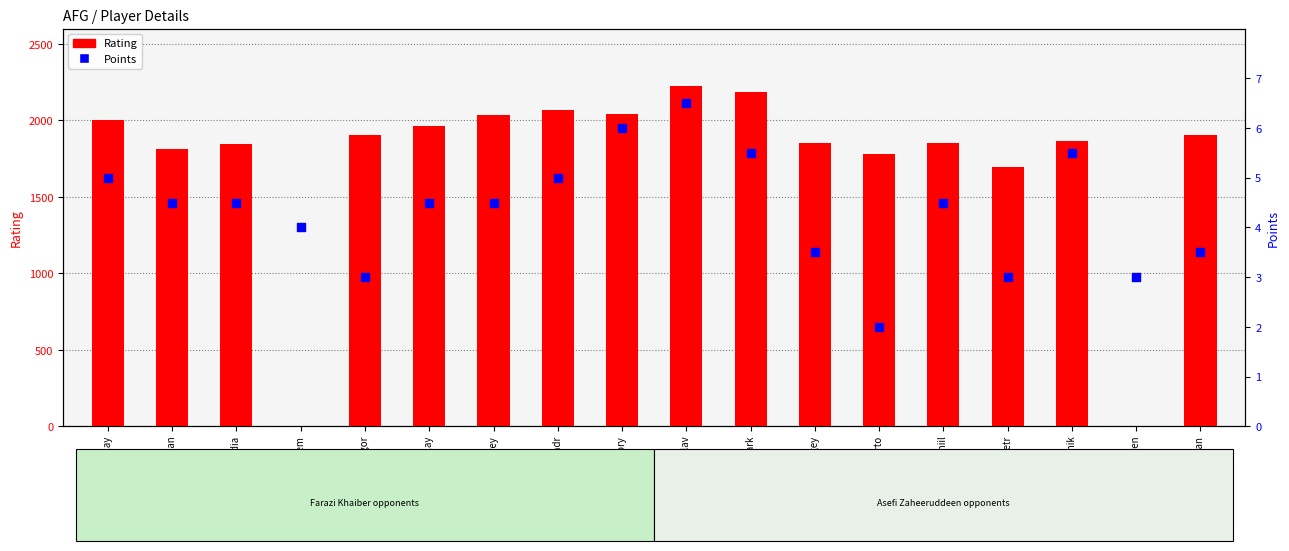

Which series contains the lowest Y value?

Rating